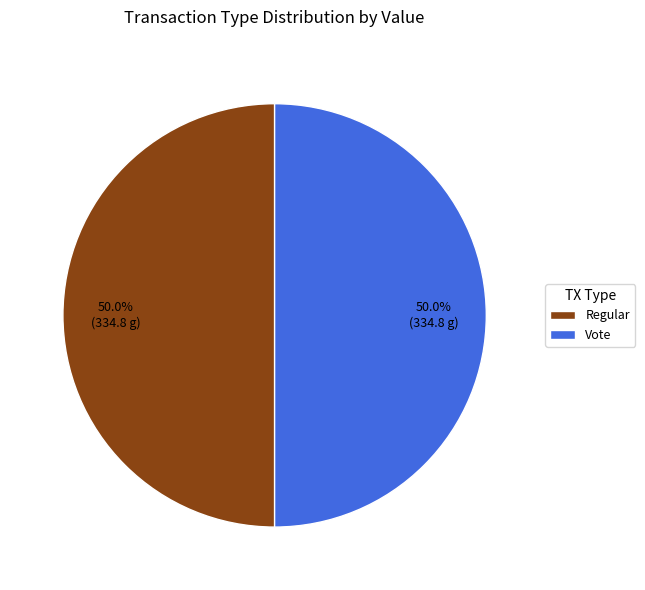

True or false: Vote accounts for 91% of the total.

False